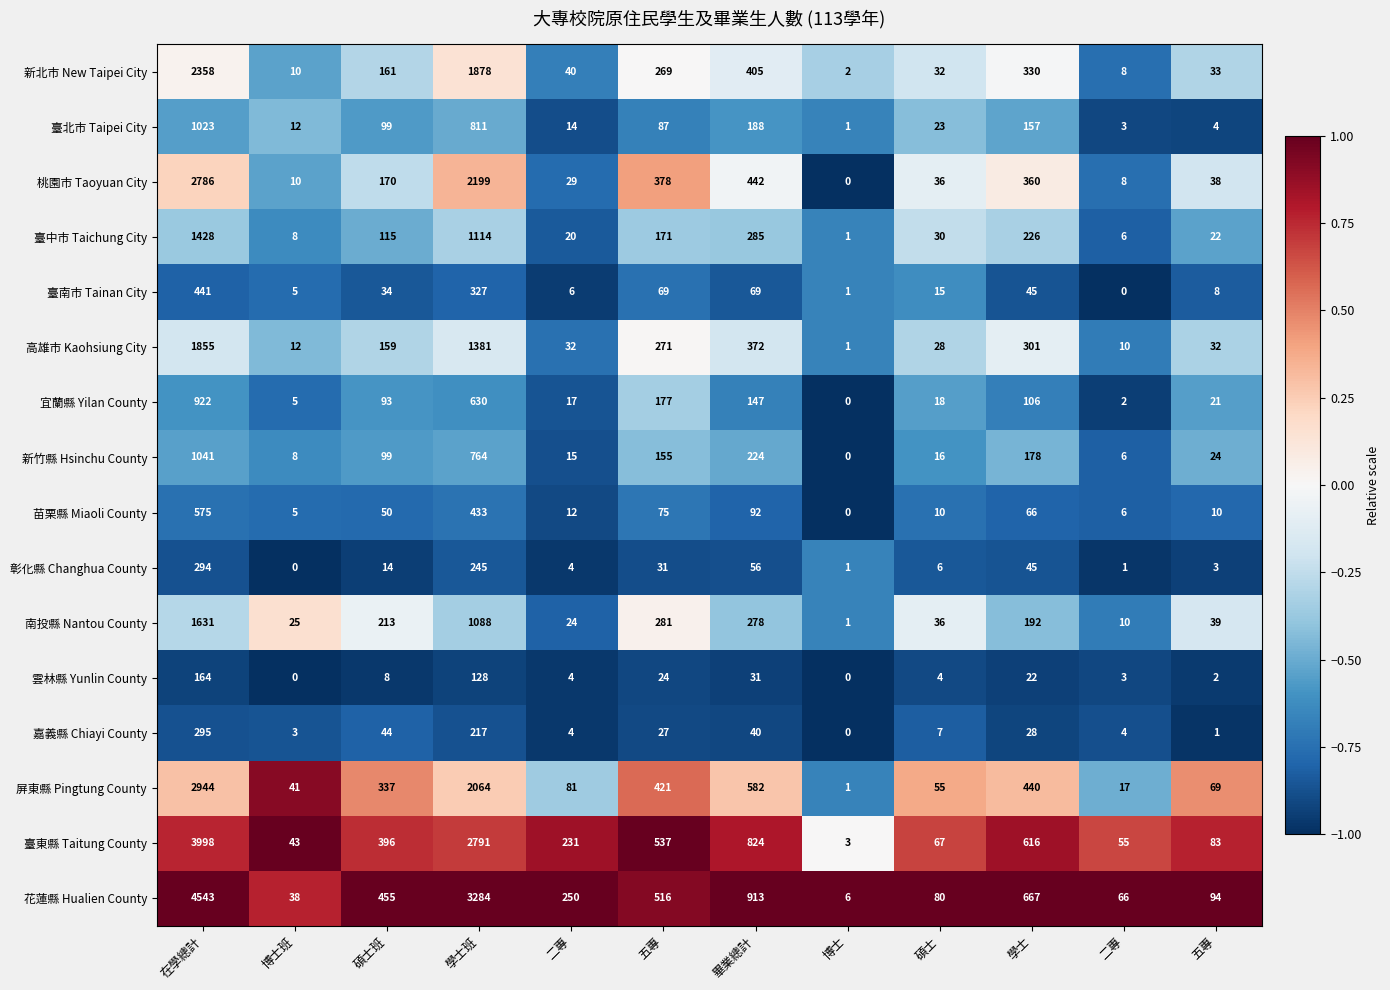

How many data points does each series have?

12